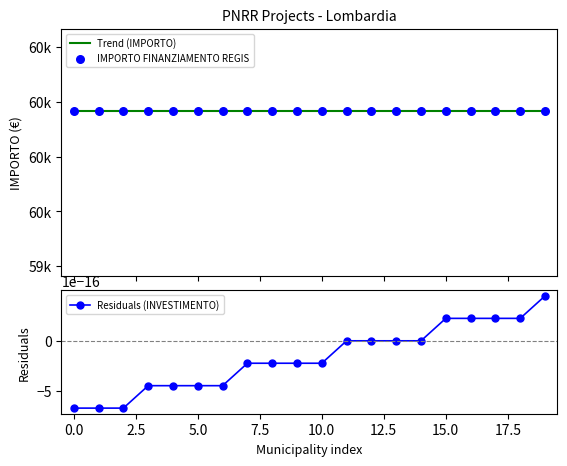

What is the total value across all series at 12.5?

119932.0